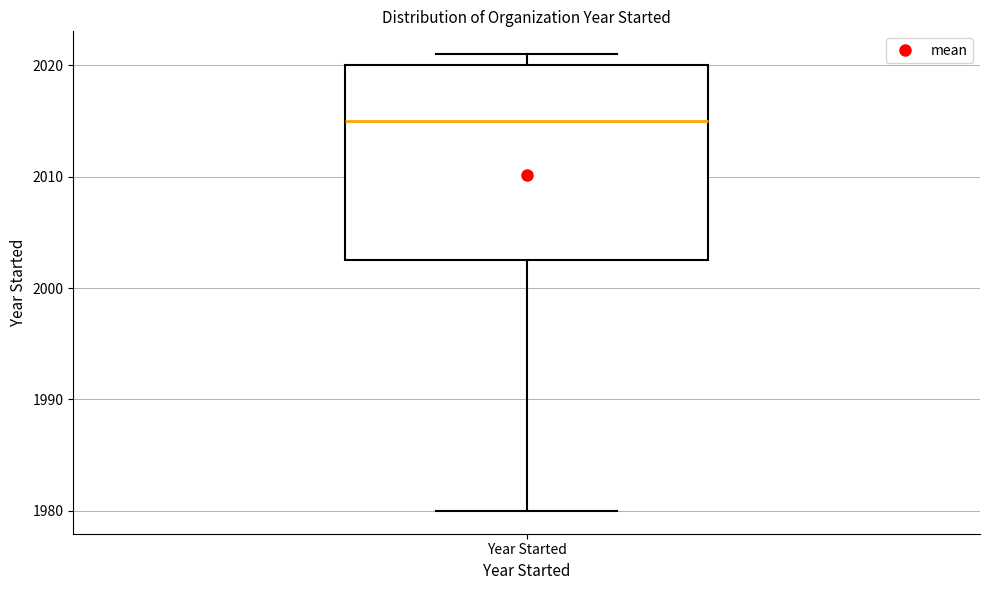

Transcribe this box plot: give where the median line is, the range the box spans, and where the two whiskers end, as read against the y-axis. The values are not printed on the chart, so give them approximately, as read against the axis.

median 2015, box 2003 to 2020, whiskers 1980 to 2021